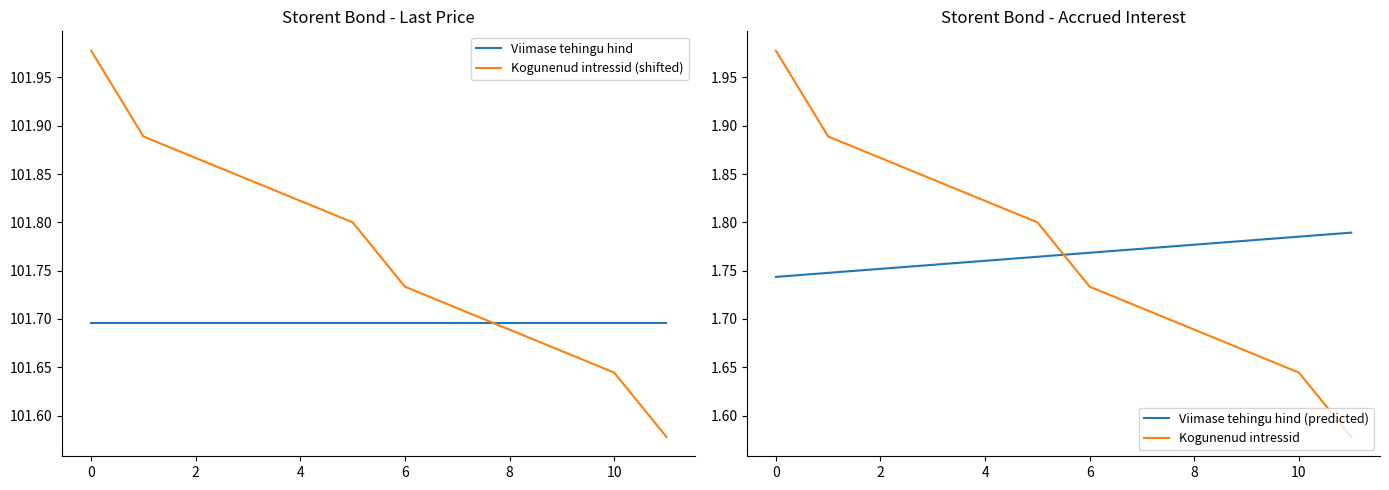

Is the value of Viimase tehingu hind (predicted) at 6 greater than the value of Kogunenud intressid at 6?

Yes